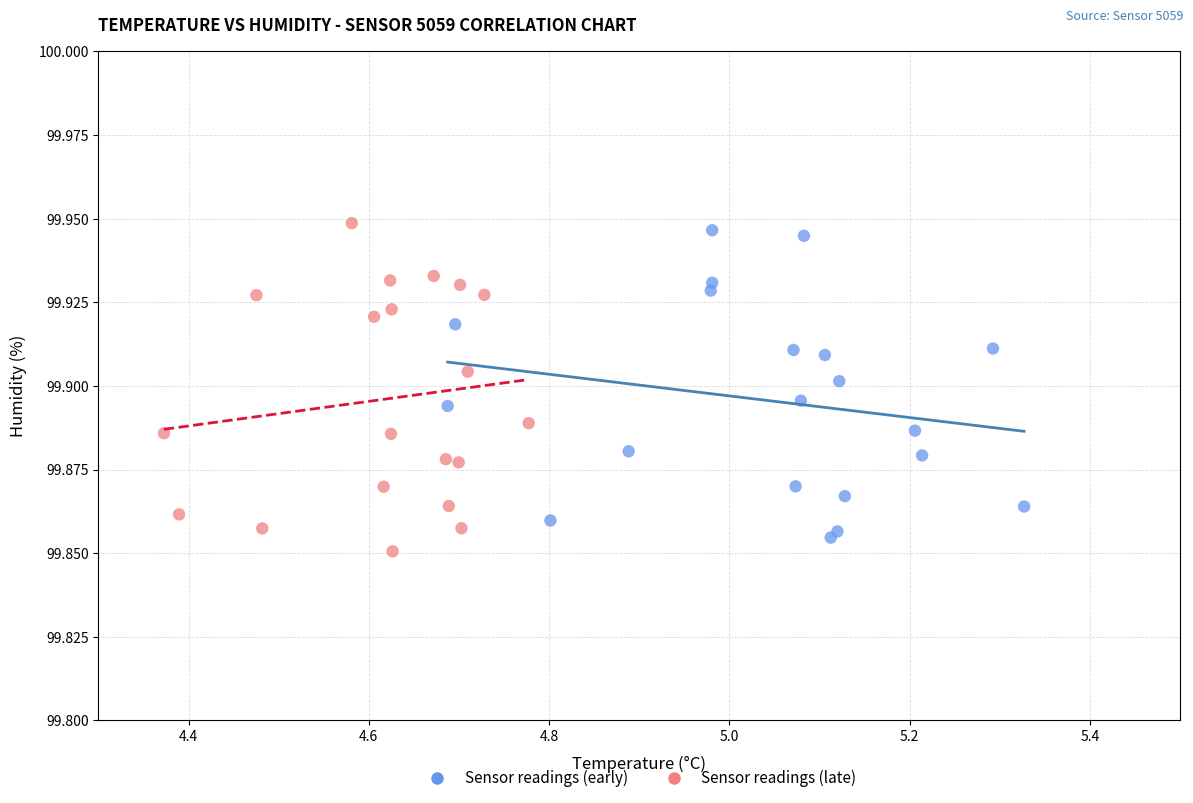

Which series contains the highest Y value?

Sensor readings (late)